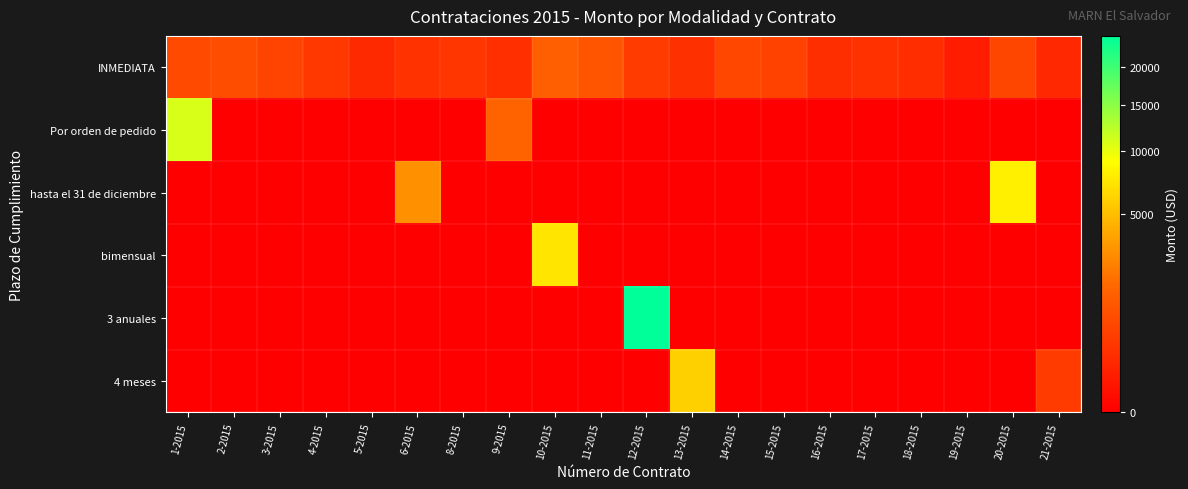

Reading left to right, extract all data points from this chart.

INMEDIATA: 1-2015=720.0	2-2015=818.6	3-2015=560.0	4-2015=360.0	5-2015=169.5	6-2015=285.5	8-2015=339.0	9-2015=243.4	10-2015=1380.0	11-2015=1024.2	12-2015=420.0	13-2015=255.0	14-2015=663.7	15-2015=546.5	16-2015=231.3	17-2015=271.0	18-2015=212.4	19-2015=68.2	20-2015=638.0	21-2015=155.3
Por orden de pedido: 1-2015=10839.0	2-2015=0.0	3-2015=0.0	4-2015=0.0	5-2015=0.0	6-2015=0.0	8-2015=0.0	9-2015=1494.0	10-2015=0.0	11-2015=0.0	12-2015=0.0	13-2015=0.0	14-2015=0.0	15-2015=0.0	16-2015=0.0	17-2015=0.0	18-2015=0.0	19-2015=0.0	20-2015=0.0	21-2015=0.0
hasta el 31 de diciembre: 1-2015=0.0	2-2015=0.0	3-2015=0.0	4-2015=0.0	5-2015=0.0	6-2015=3000.0	8-2015=0.0	9-2015=0.0	10-2015=0.0	11-2015=0.0	12-2015=0.0	13-2015=0.0	14-2015=0.0	15-2015=0.0	16-2015=0.0	17-2015=0.0	18-2015=0.0	19-2015=0.0	20-2015=8000.0	21-2015=0.0
bimensual: 1-2015=0.0	2-2015=0.0	3-2015=0.0	4-2015=0.0	5-2015=0.0	6-2015=0.0	8-2015=0.0	9-2015=0.0	10-2015=7275.0	11-2015=0.0	12-2015=0.0	13-2015=0.0	14-2015=0.0	15-2015=0.0	16-2015=0.0	17-2015=0.0	18-2015=0.0	19-2015=0.0	20-2015=0.0	21-2015=0.0
3 anuales: 1-2015=0.0	2-2015=0.0	3-2015=0.0	4-2015=0.0	5-2015=0.0	6-2015=0.0	8-2015=0.0	9-2015=0.0	10-2015=0.0	11-2015=0.0	12-2015=24900.0	13-2015=0.0	14-2015=0.0	15-2015=0.0	16-2015=0.0	17-2015=0.0	18-2015=0.0	19-2015=0.0	20-2015=0.0	21-2015=0.0
4 meses: 1-2015=0.0	2-2015=0.0	3-2015=0.0	4-2015=0.0	5-2015=0.0	6-2015=0.0	8-2015=0.0	9-2015=0.0	10-2015=0.0	11-2015=0.0	12-2015=0.0	13-2015=6000.0	14-2015=0.0	15-2015=0.0	16-2015=0.0	17-2015=0.0	18-2015=0.0	19-2015=0.0	20-2015=0.0	21-2015=420.0